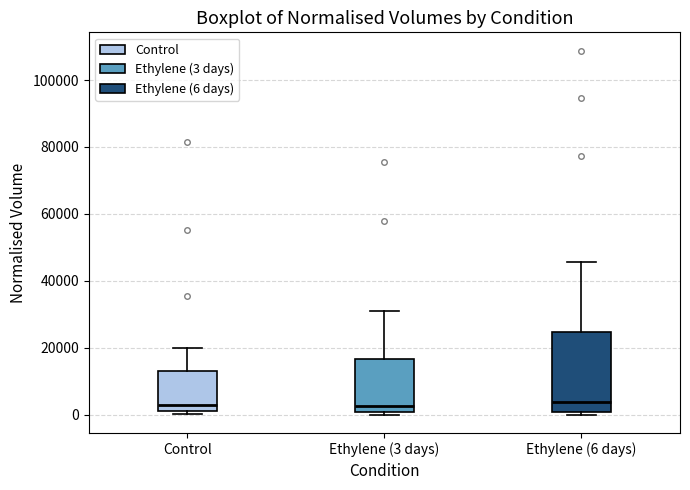

Reading left to right, transcribe this box plot: for each box, give where its median line is, the range the box spans, and where its two whiskers end, as read against the y-axis. The values are not printed on the chart, so give them approximately, as read against the axis.

Control: median 4000, box 2000 to 12000, whiskers 0 to 20000
Ethylene (3 days): median 2000, box 0 to 16000, whiskers 0 (just below the box's lower edge) to 30000
Ethylene (6 days): median 4000, box 2000 to 24000, whiskers 0 to 46000